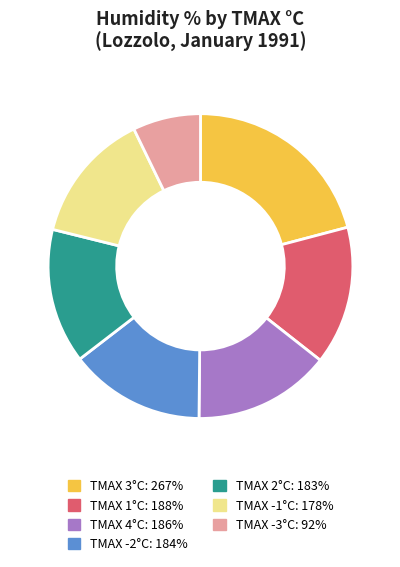

Is there any slice that represents more than half of the pie?

No